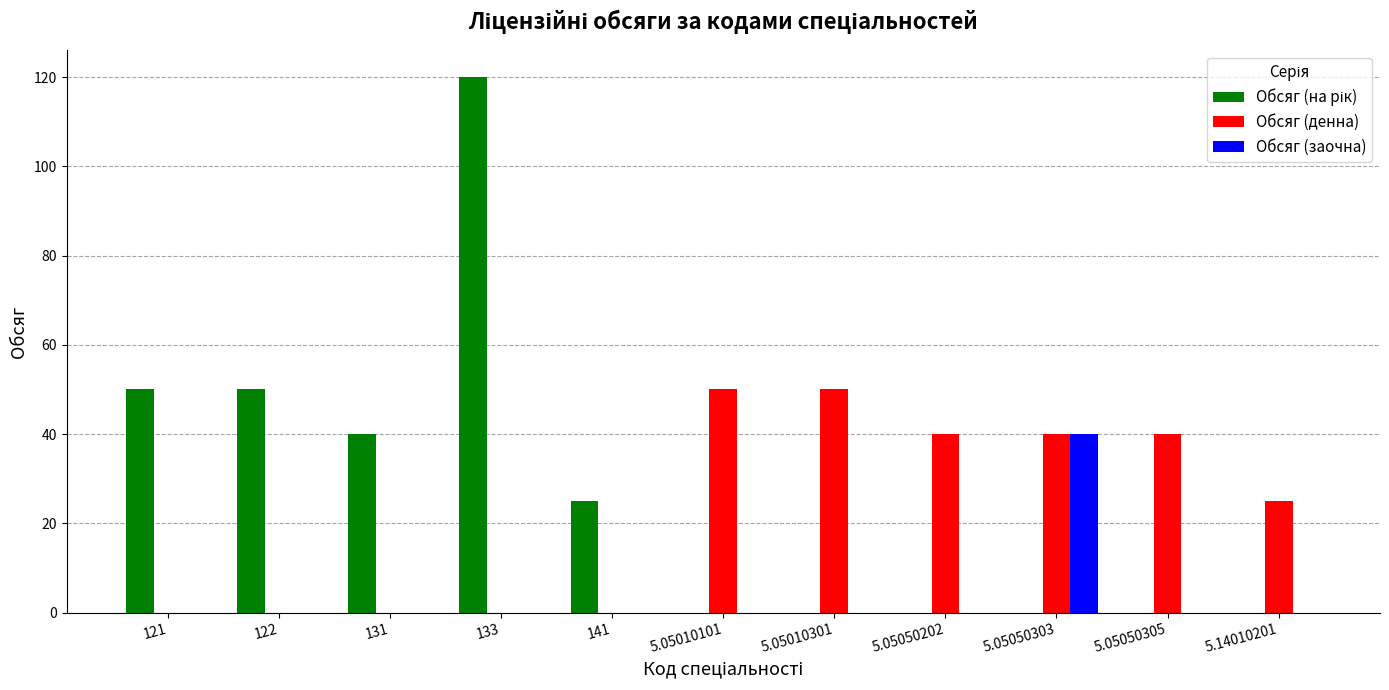

What is the sum of all Обсяг (заочна) values?

40